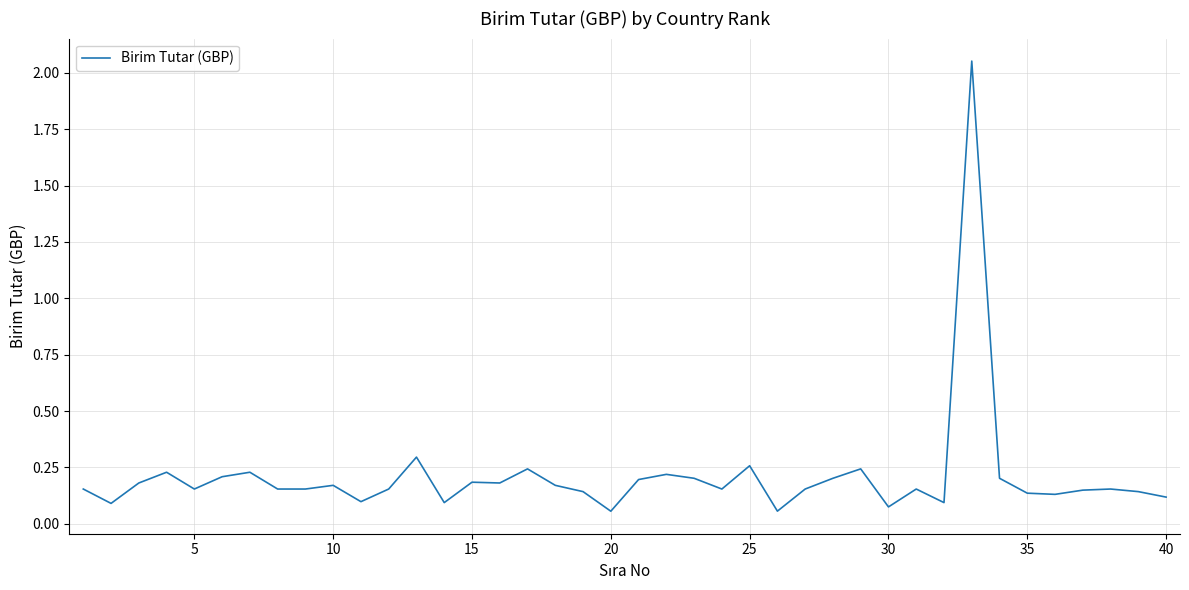

What is the difference between the maximum and minimum values?

2.0